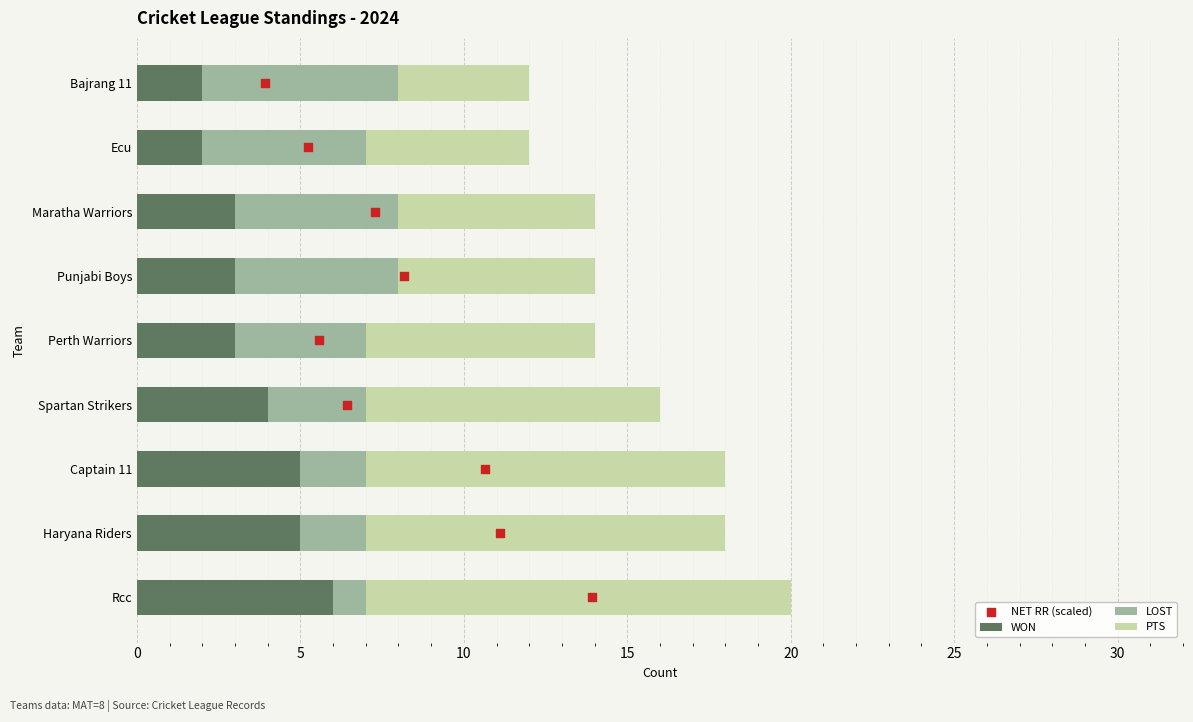

Which category has the highest value in the WON series?

Rcc